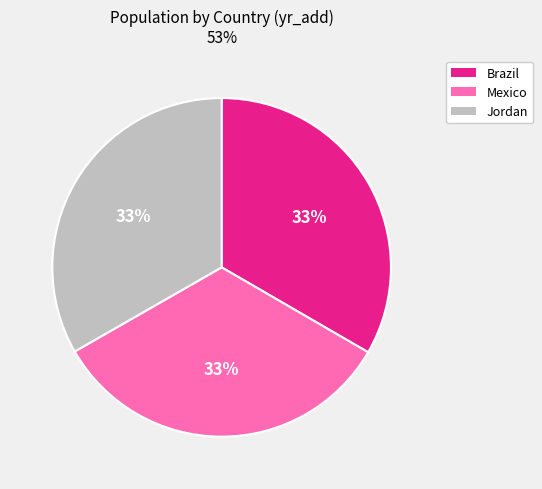

Count the number of slices in the pie.

3